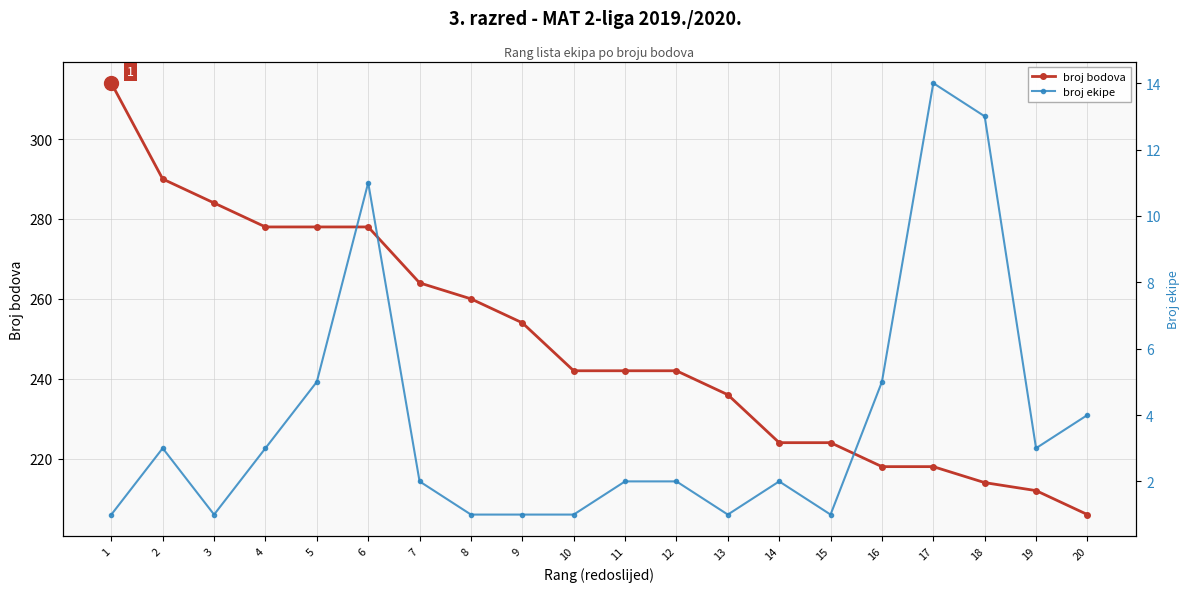

Reading left to right, list all the values displayed in this chart.

broj bodova: 1=314	2=290	3=284	4=278	5=278	6=278	7=264	8=260	9=254	10=242	11=242	12=242	13=236	14=224	15=224	16=218	17=218	18=214	19=212	20=206
broj ekipe: 1=1	2=3	3=1	4=3	5=5	6=11	7=2	8=1	9=1	10=1	11=2	12=2	13=1	14=2	15=1	16=5	17=14	18=13	19=3	20=4